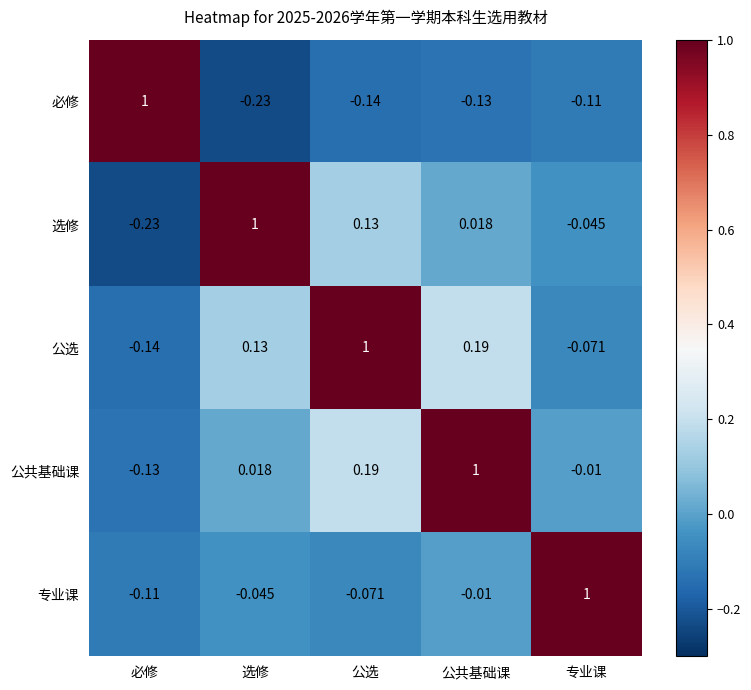

At which category is the sum across all series the highest?

公选